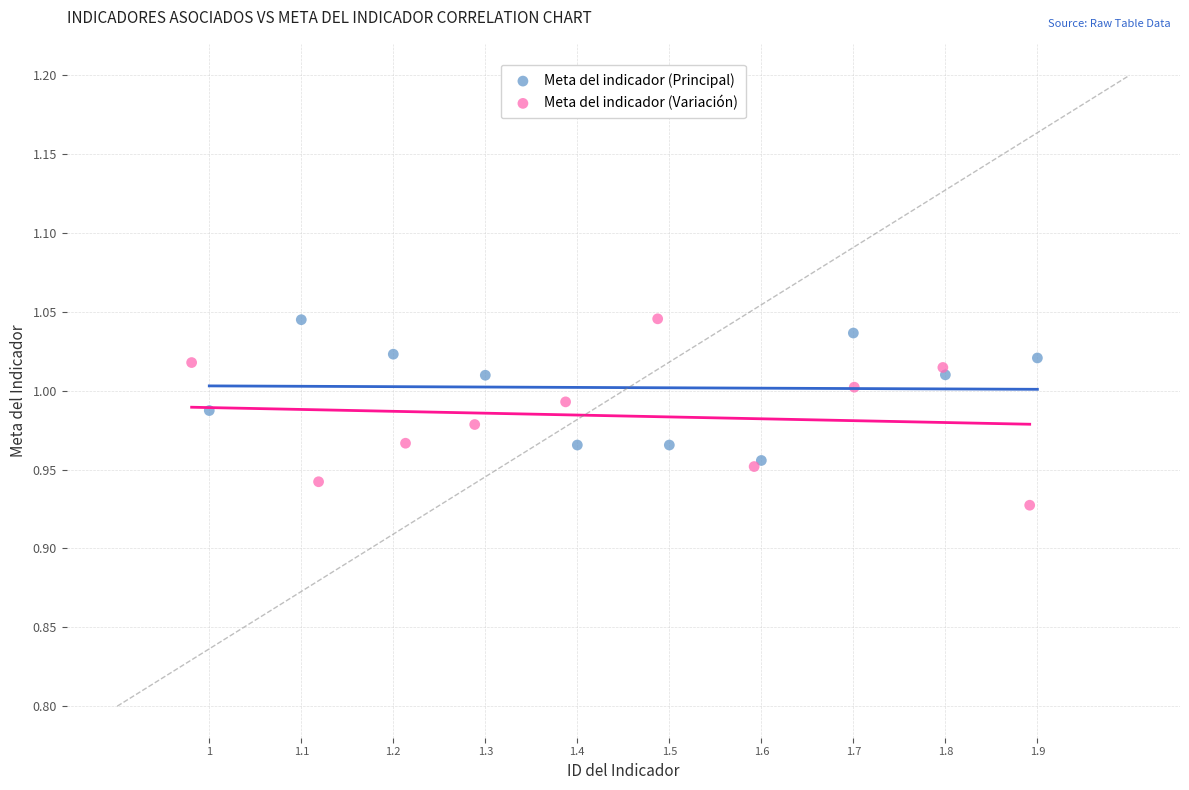

Which series contains the lowest Y value?

Meta del indicador (Variación)